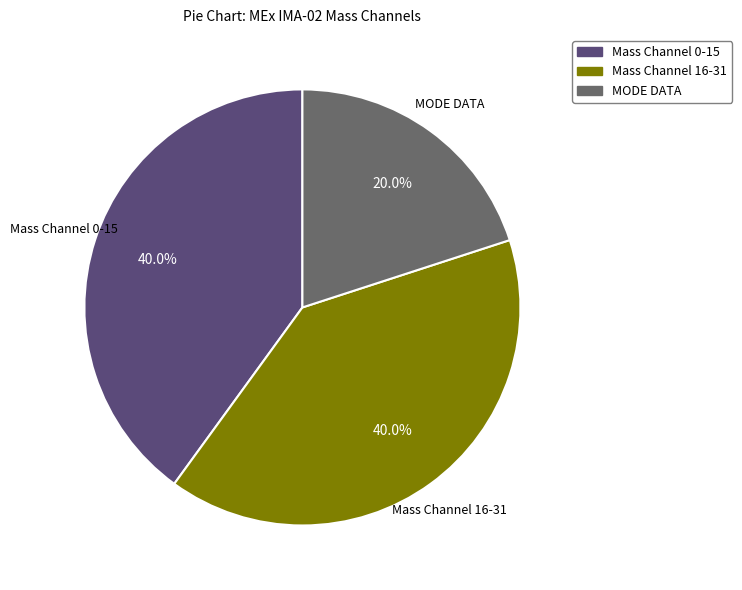

What is the smallest slice in the pie chart?

MODE DATA